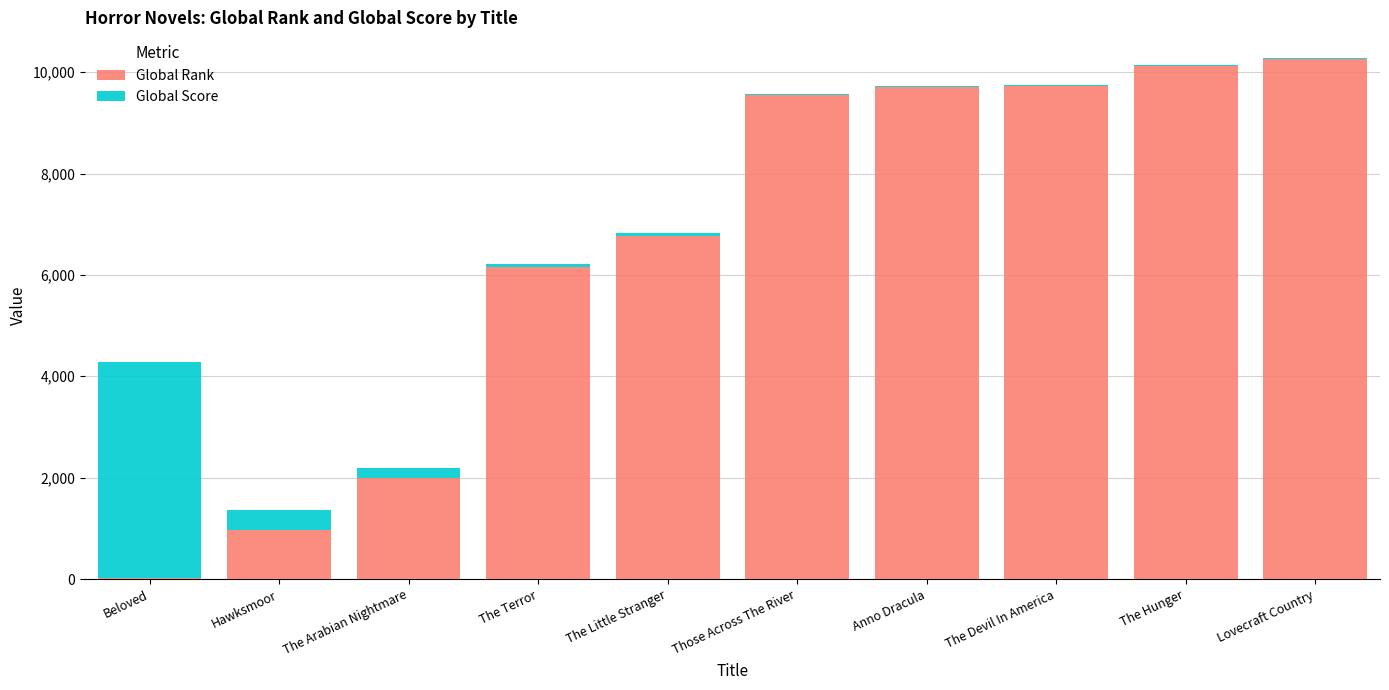

True or false: Global Rank has a value of 1992 at The Arabian Nightmare.

True